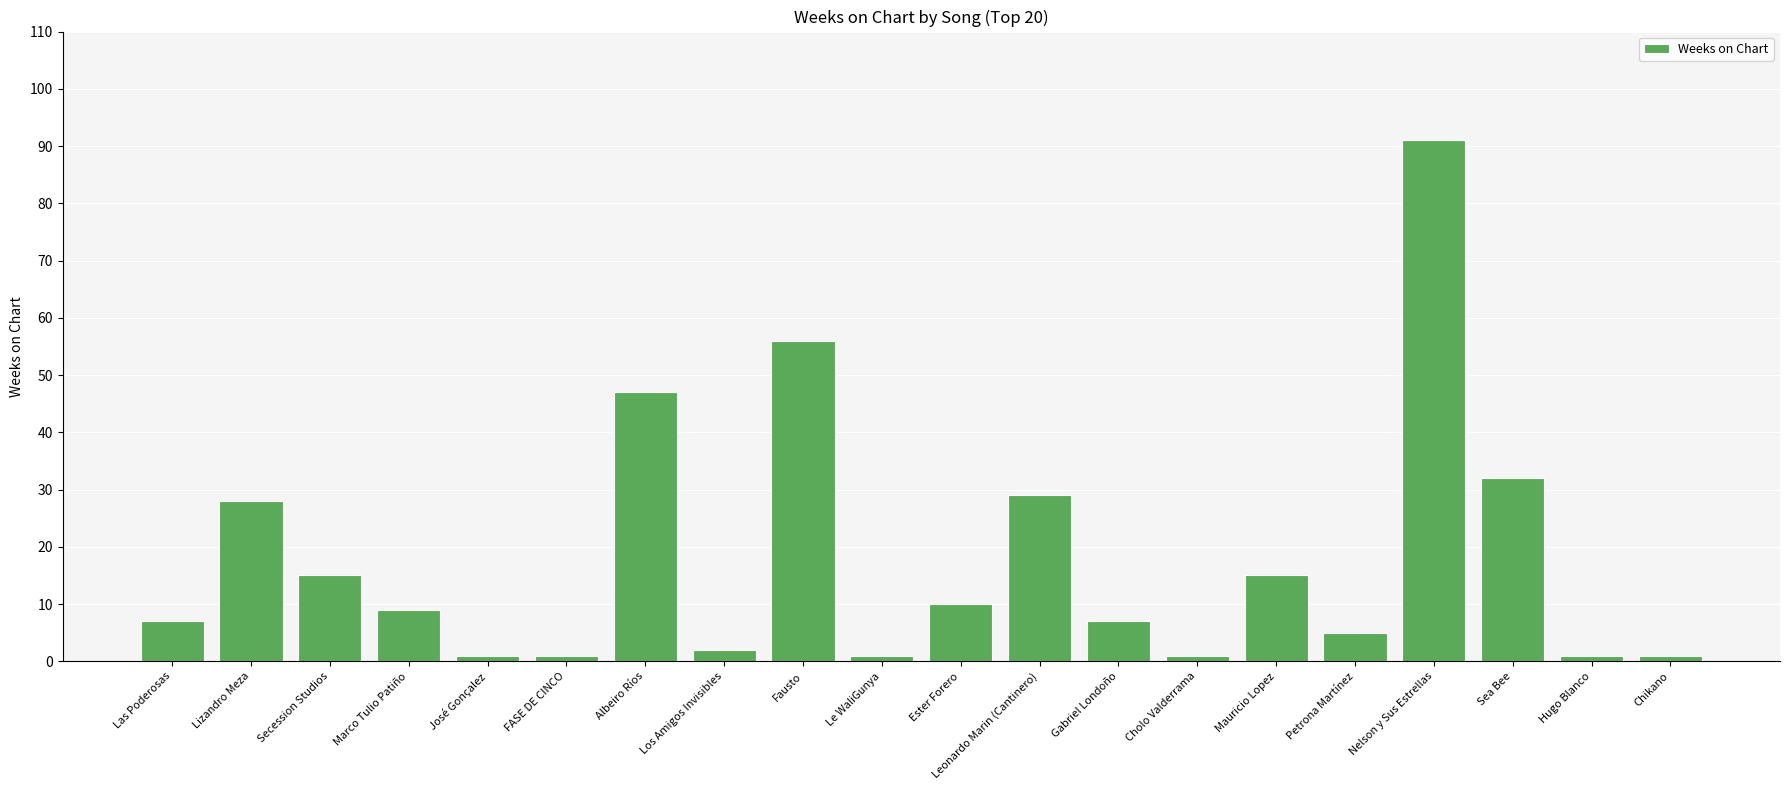

What is the change in value from Lizandro Meza to Petrona Martínez?

-23